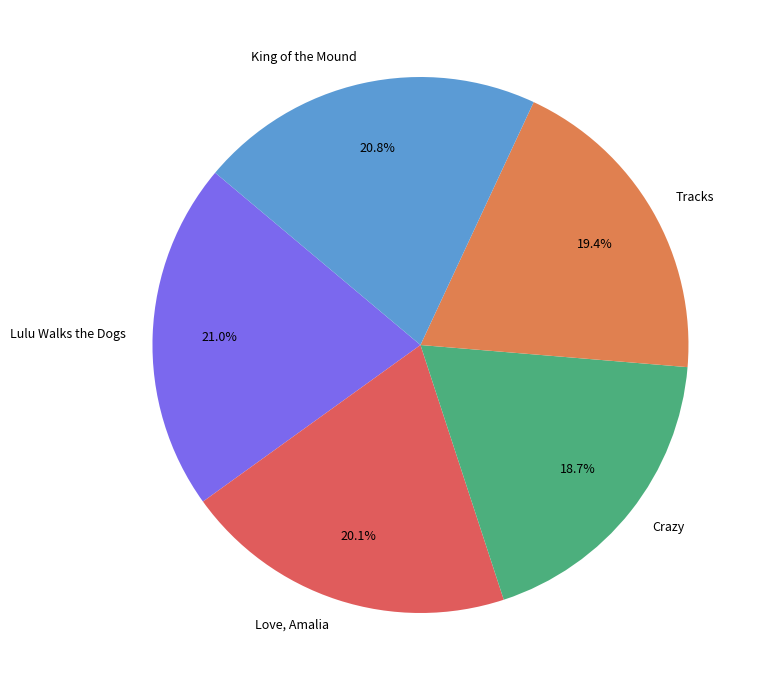

Is the sum of Love, Amalia and King of the Mound greater than half?

No